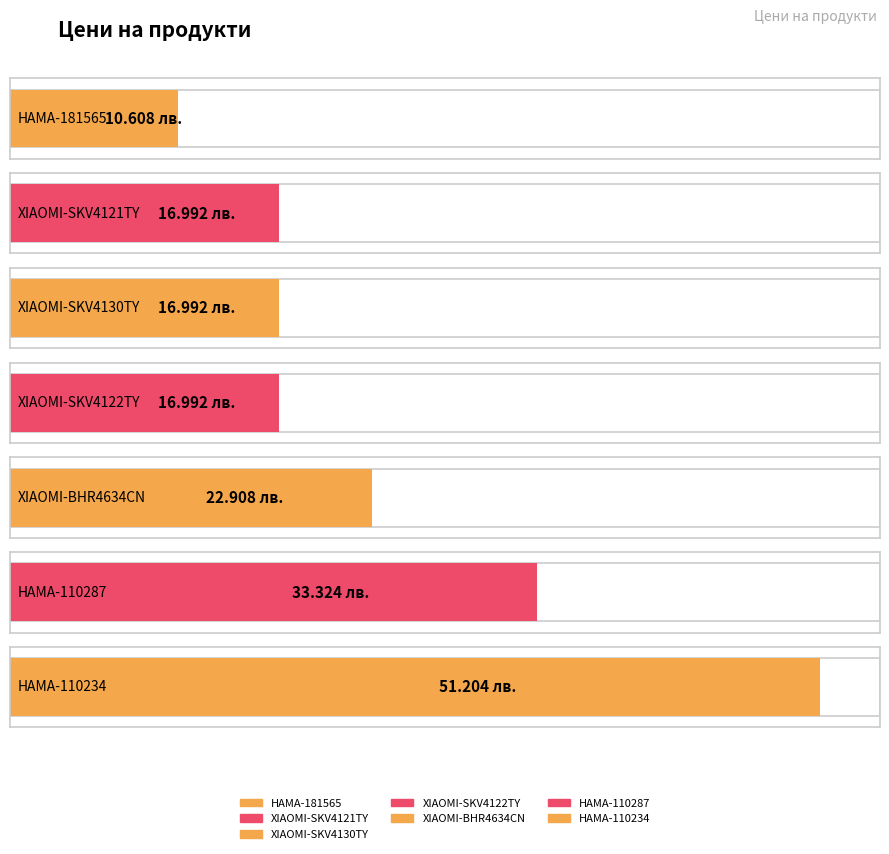

Reading left to right, list all the values displayed in this chart.

HAMA-181565=10.6	XIAOMI-SKV4121TY=17.0	XIAOMI-SKV4130TY=17.0	XIAOMI-SKV4122TY=17.0	XIAOMI-BHR4634CN=22.9	HAMA-110287=33.3	HAMA-110234=51.2